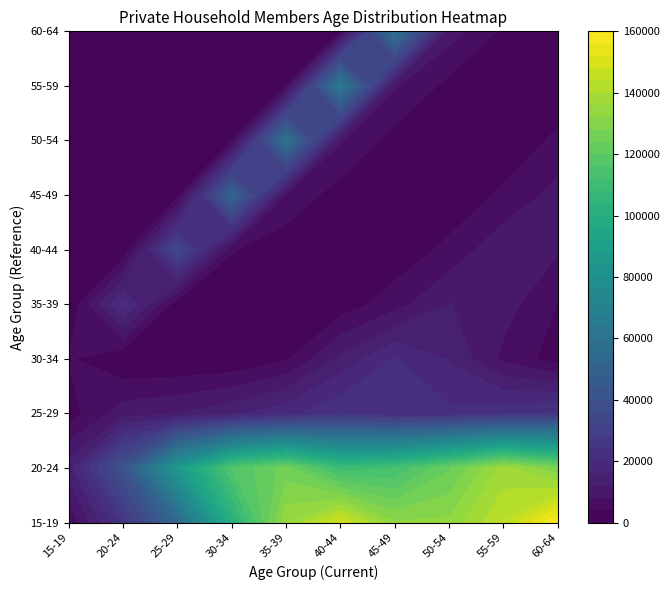

What is the sum of all 15-19 values?

13363